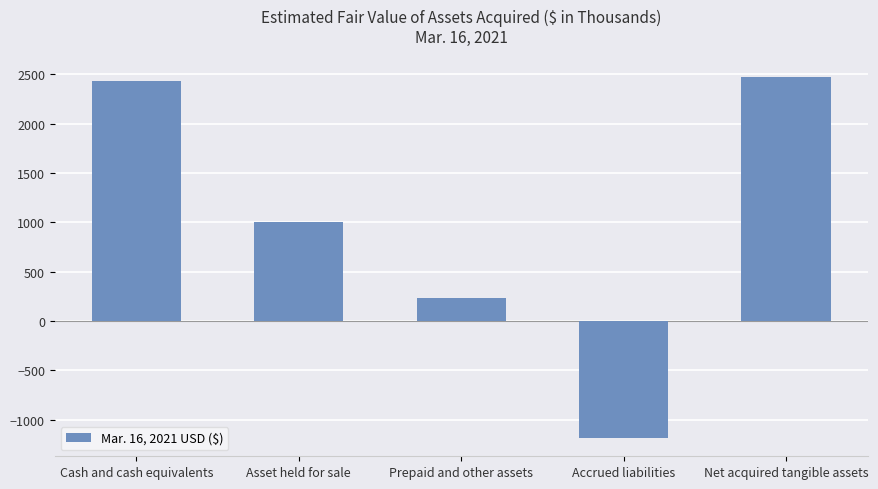

Reading right to left, list all the values displayed in this chart.

2476	-1187	236	1000	2427